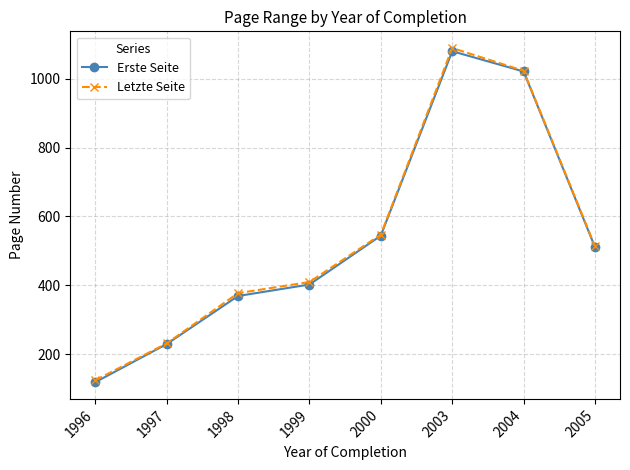

The Letzte Seite series shows 305.8 at 1997. True or false?

False